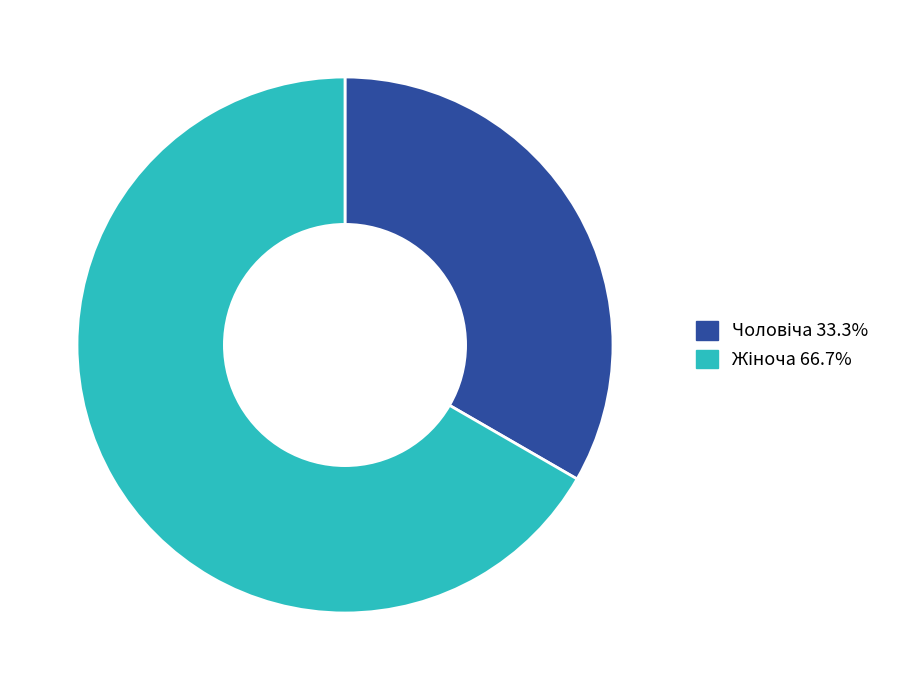

Is there a majority slice in this chart?

Yes